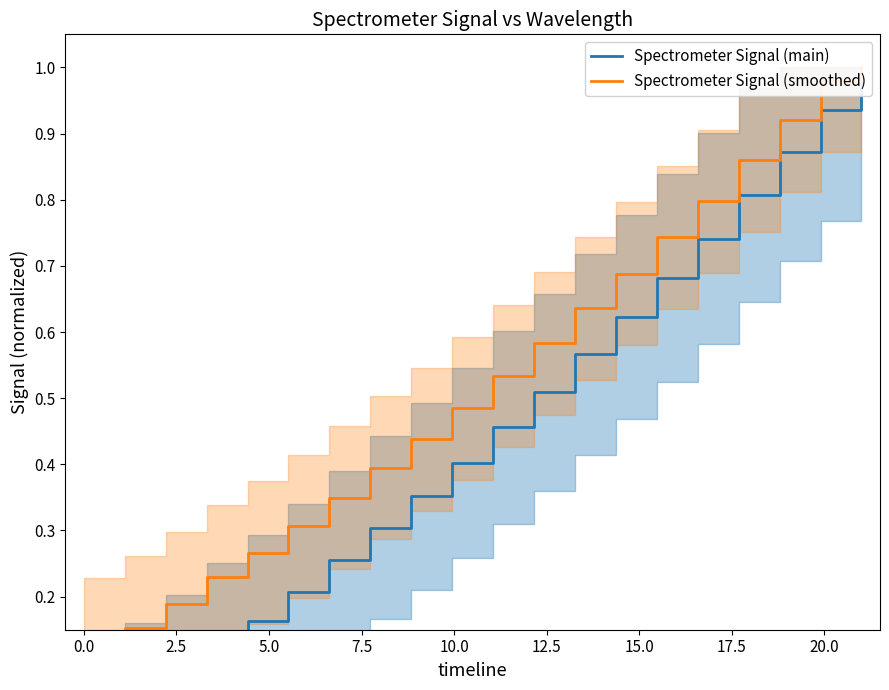

Reading left to right, extract all data points from this chart.

Spectrometer Signal (main): 0.0	0.0	0.1	0.1	0.2	0.2	0.3	0.3	0.4	0.4	0.5	0.5	0.6	0.6	0.7	0.7	0.8	0.9	0.9	1.0
Spectrometer Signal (smoothed): 0.1	0.2	0.2	0.2	0.3	0.3	0.3	0.4	0.4	0.5	0.5	0.6	0.6	0.7	0.7	0.8	0.9	0.9	1.0	1.0